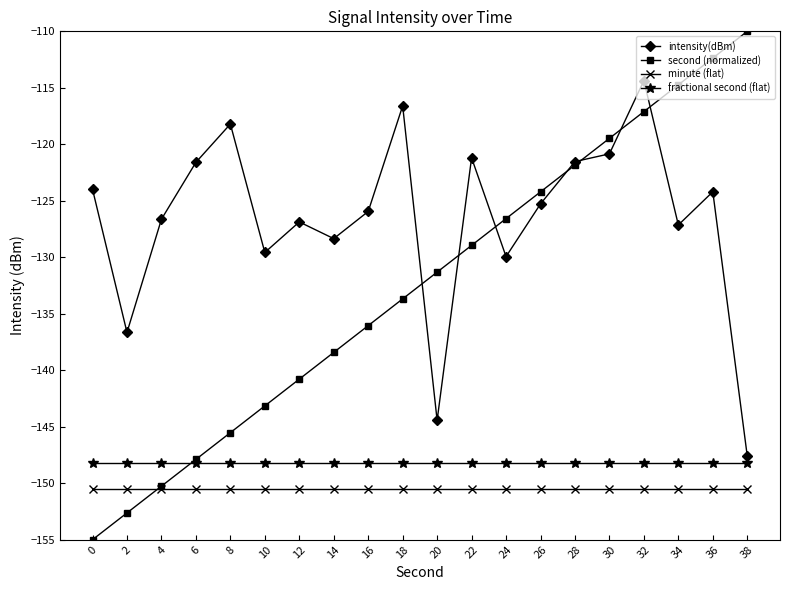

Does the chart display data point markers on the line(s)?

Yes